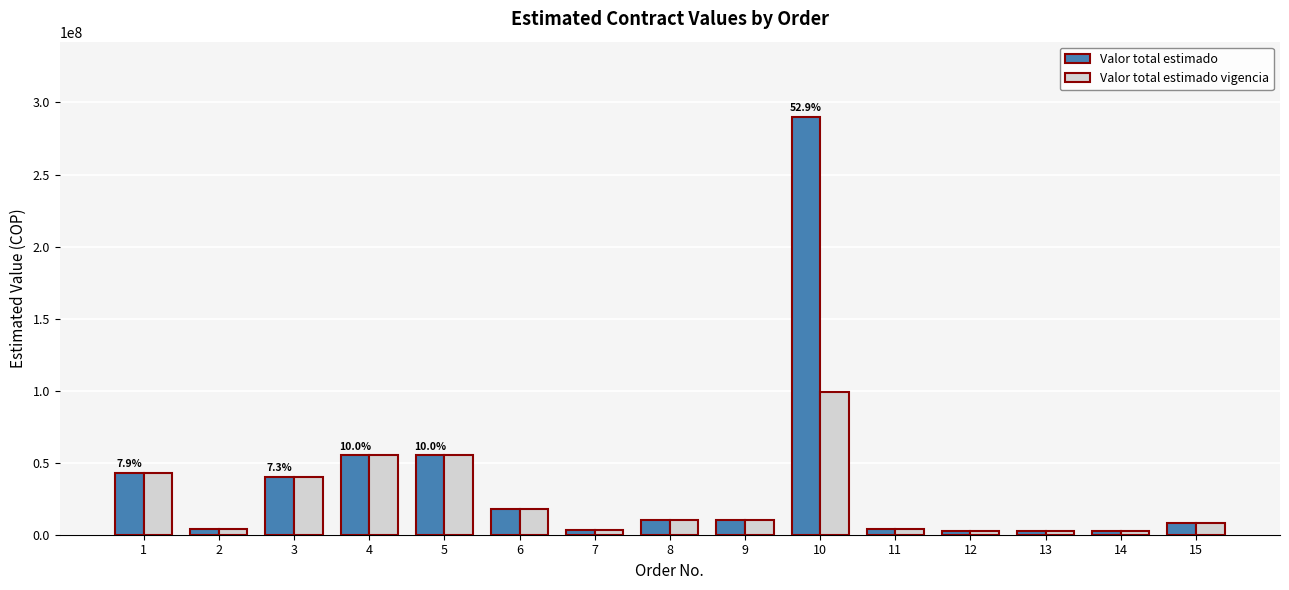

The Valor total estimado vigencia series shows 2500000 at 13. True or false?

True